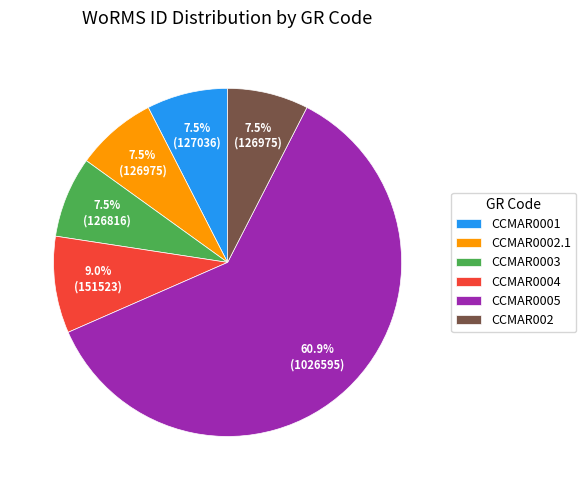

Is there any slice that represents more than half of the pie?

Yes